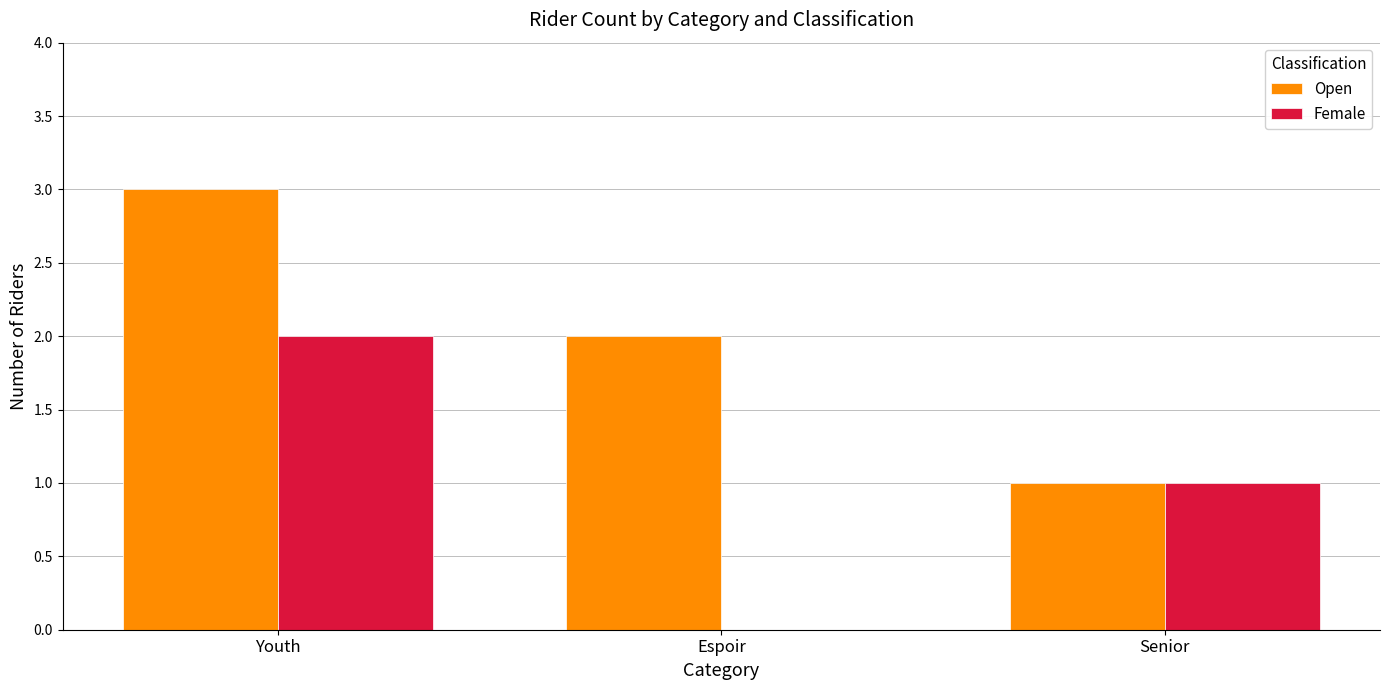

Which series changed the most between Youth and Senior?

Open